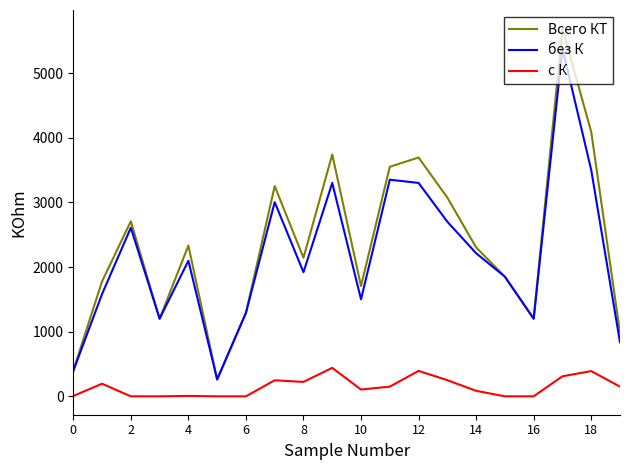

Which series has the widest spread of values?

Всего КТ